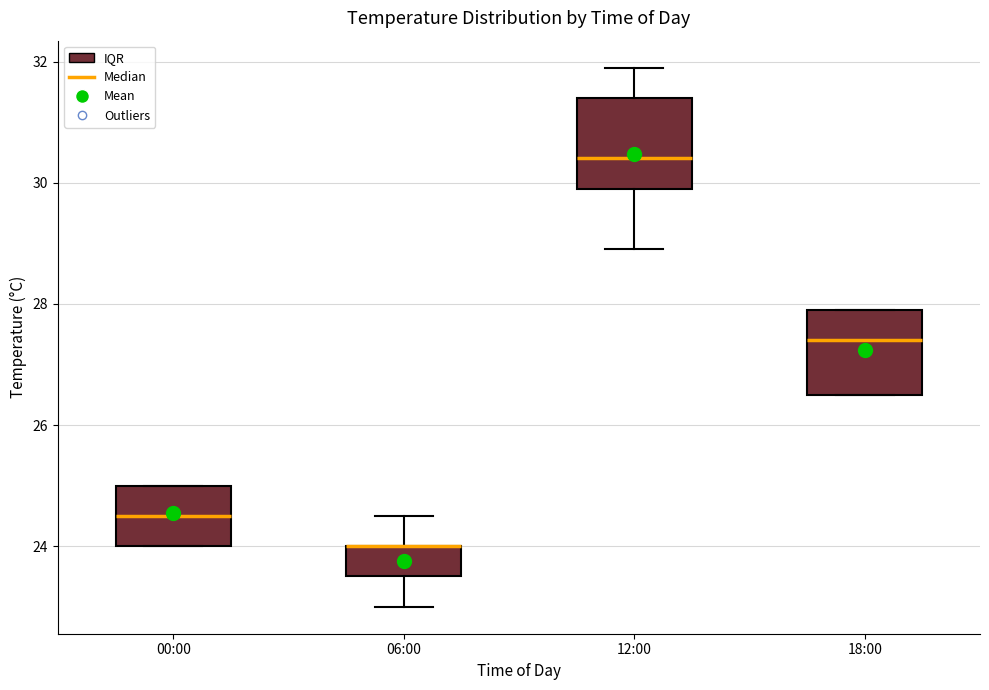

Reading left to right, transcribe this box plot: for each box, give where its median line is, the range the box spans, and where its two whiskers end, as read against the y-axis. The values are not printed on the chart, so give them approximately, as read against the axis.

00:00: median 24.6, box 24.0 to 25.0, whiskers 24.0 to 25.0
06:00: median 24.0 (drawn on the box's upper edge), box 23.6 to 24.0, whiskers 23.0 to 24.6
12:00: median 30.4, box 30.0 to 31.4, whiskers 29.0 to 32.0
18:00: median 27.4, box 26.6 to 28.0, whiskers 26.6 to 28.0